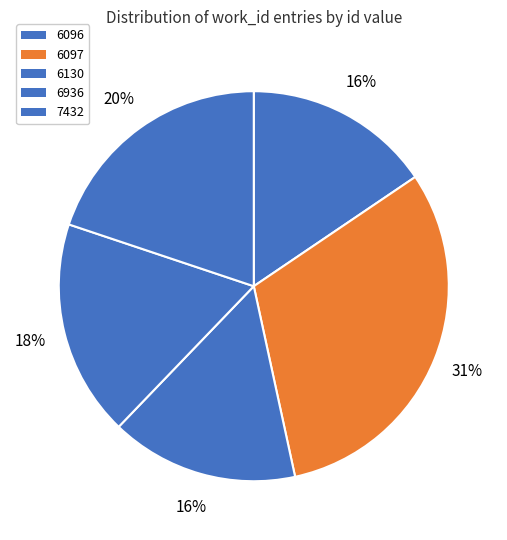

Count the number of slices in the pie.

5